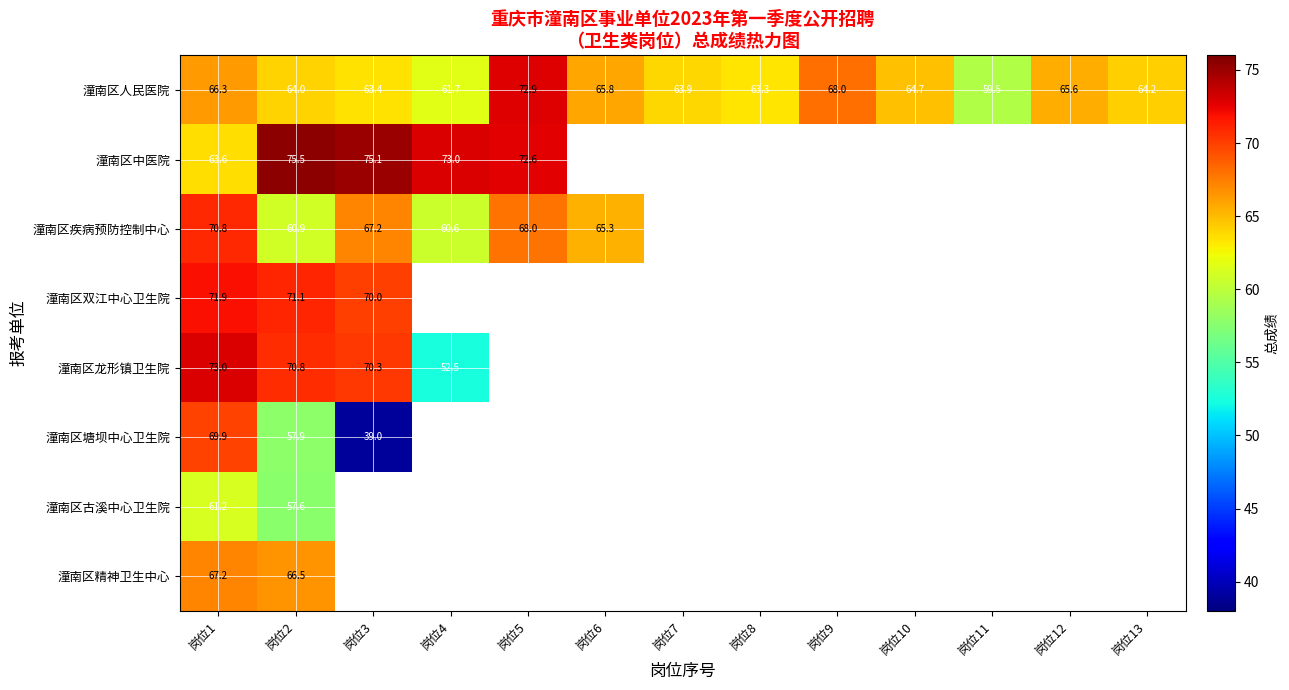

At 岗位1, list the series in order from largest to smallest.

潼南区龙形镇卫生院, 潼南区双江中心卫生院, 潼南区疾病预防控制中心, 潼南区塘坝中心卫生院, 潼南区精神卫生中心, 潼南区人民医院, 潼南区中医院, 潼南区古溪中心卫生院